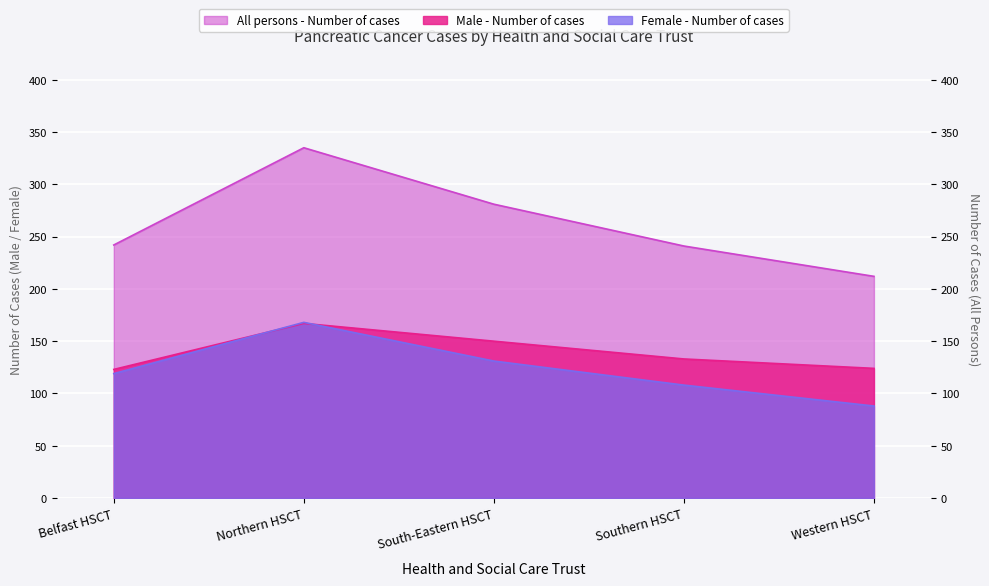

What is the label of the 2nd point from the right?

Southern HSCT